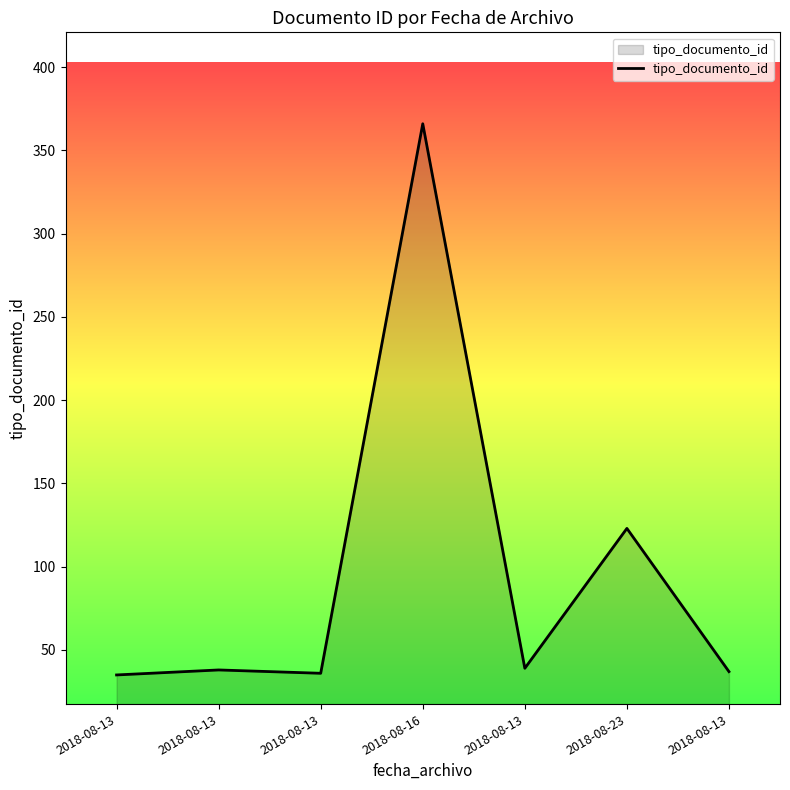

What is the average value?

96